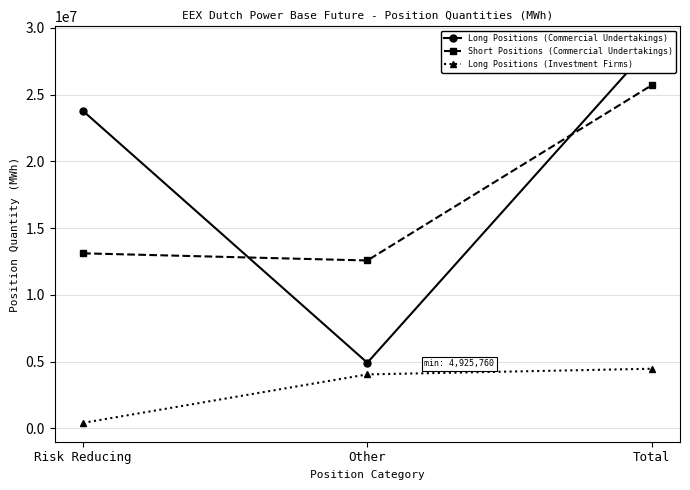

What is the total value across all series at Total?

58887359